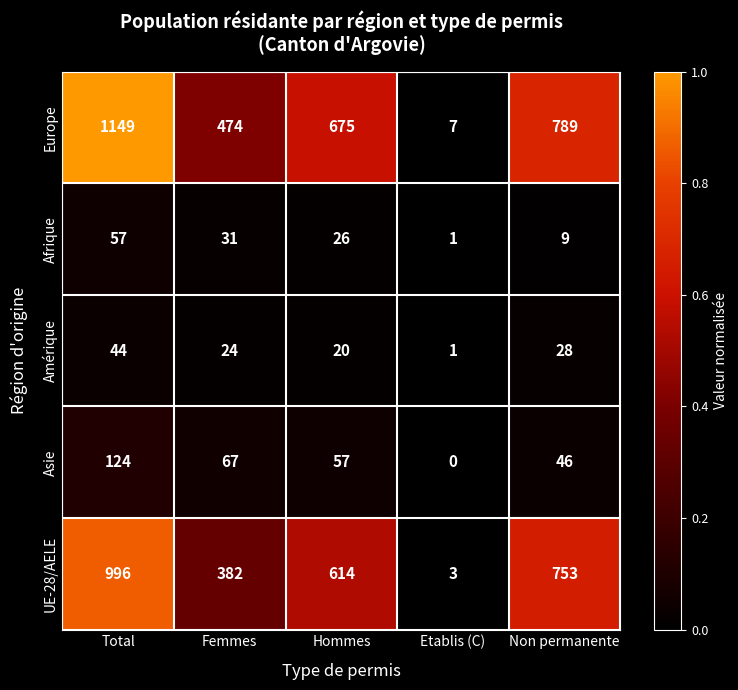

Reading left to right, transcribe all the data shown in this chart.

Europe: 1149	474	675	7	789
Afrique: 57	31	26	1	9
Amérique: 44	24	20	1	28
Asie: 124	67	57	0	46
UE-28/AELE: 996	382	614	3	753